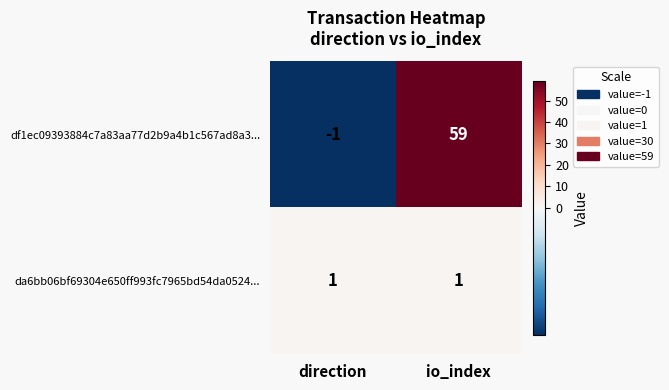

Reading left to right, transcribe all the data shown in this chart.

df1ec09393884c7a83aa77d2b9a4b1c567ad8a3...: direction=-1	io_index=59
da6bb06bf69304e650ff993fc7965bd54da0524...: direction=1	io_index=1